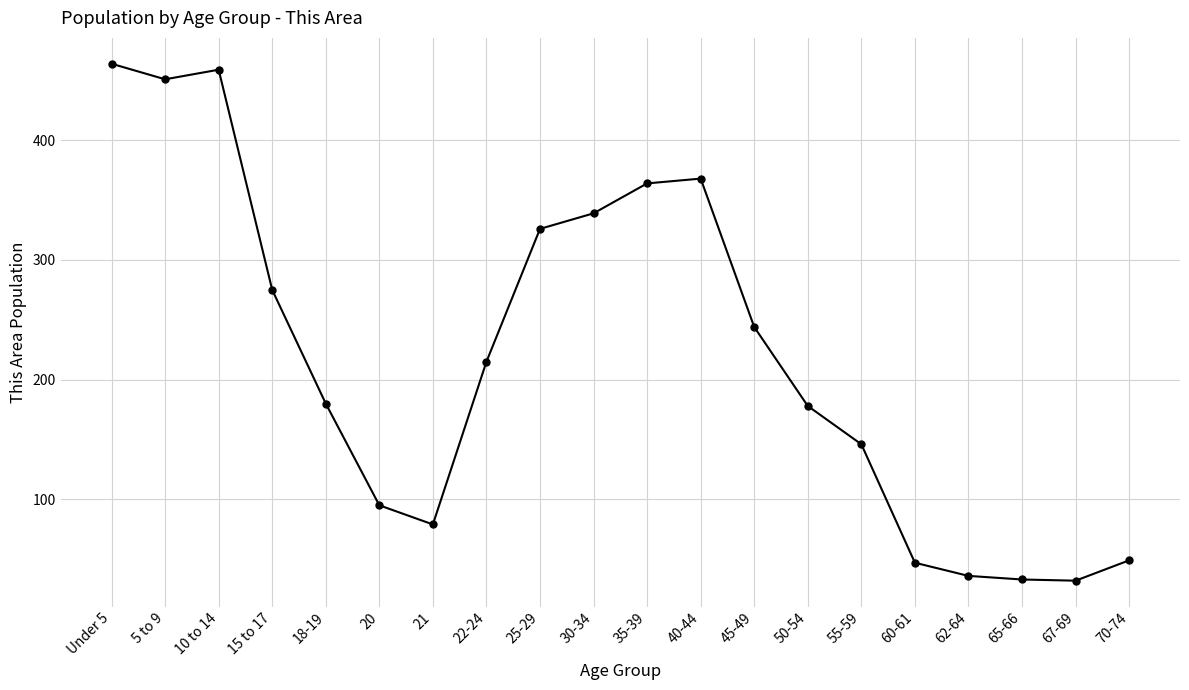

Does the chart have visible grid lines?

Yes